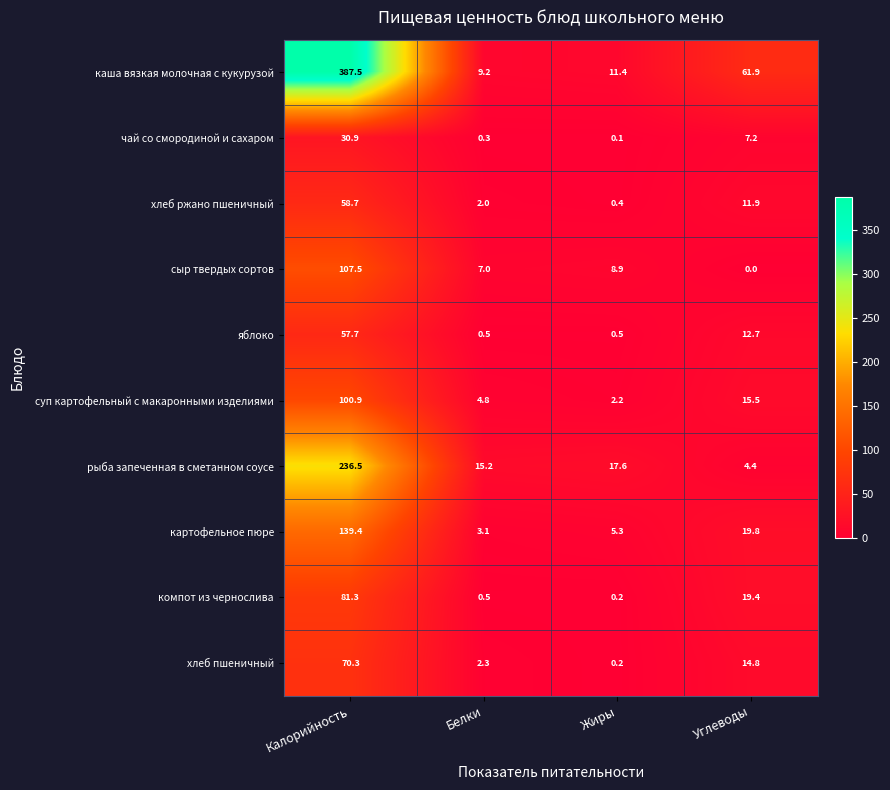

Which series has the largest range (max minus min)?

каша вязкая молочная с кукурузой